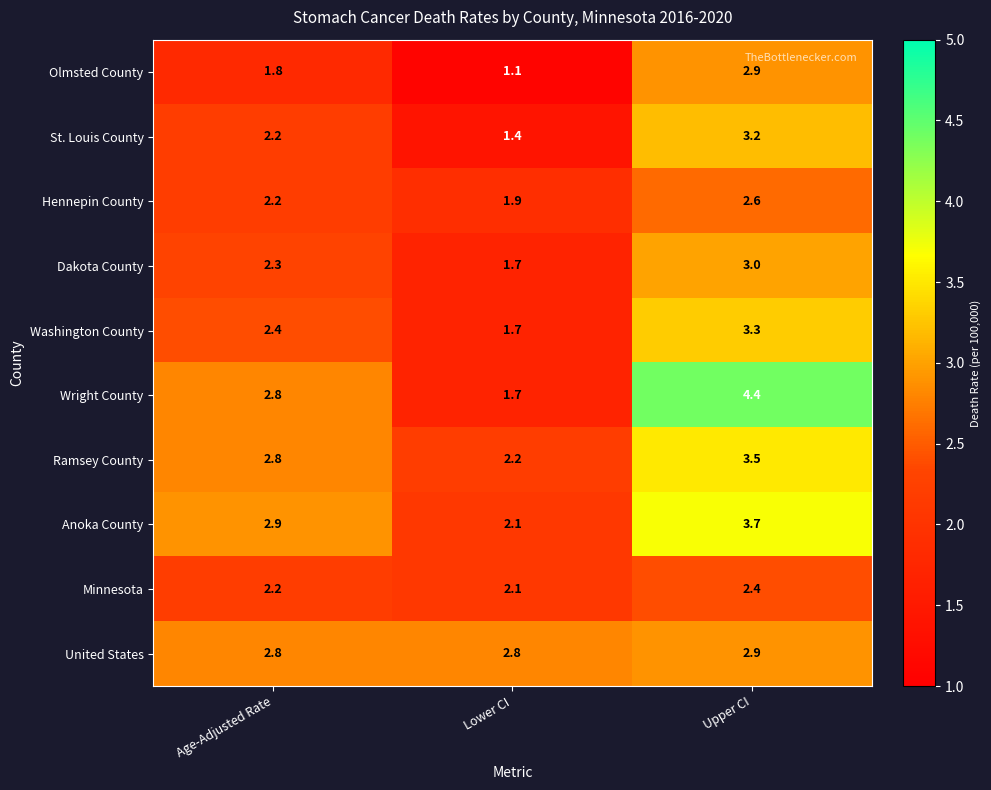

What is the average value of the Olmsted County series?

1.9